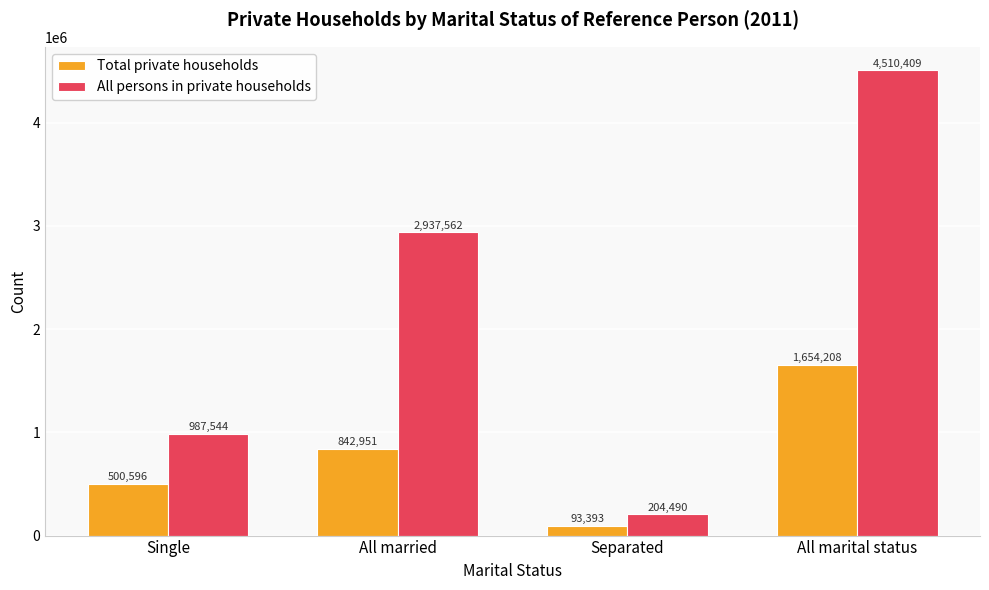

How many Total private households values are between 500596 and 1654208?

3